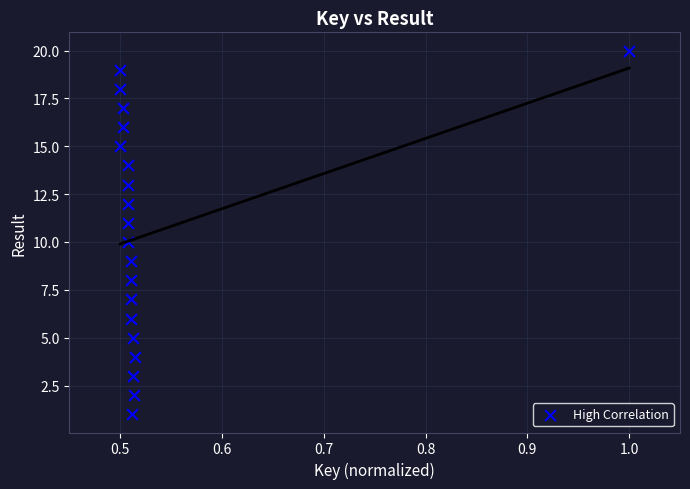

What is the range of Y values (max minus min)?

19